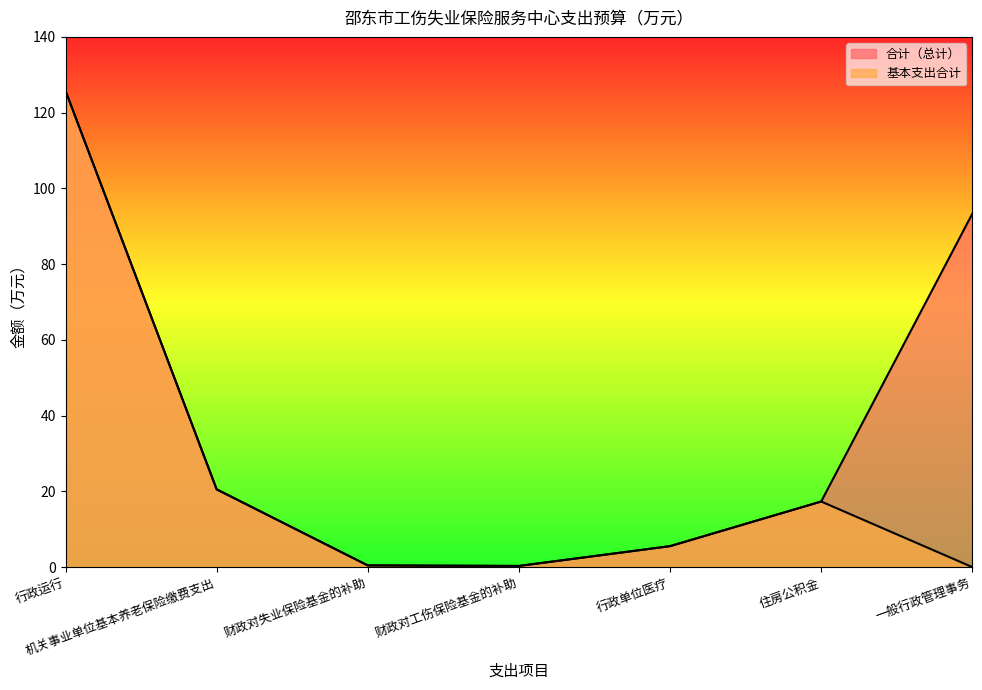

How many interior local peaks does the 基本支出合计 series have?

1